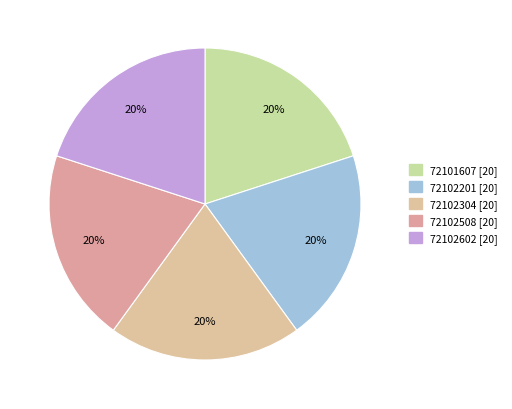

How many slices are in this pie chart?

5